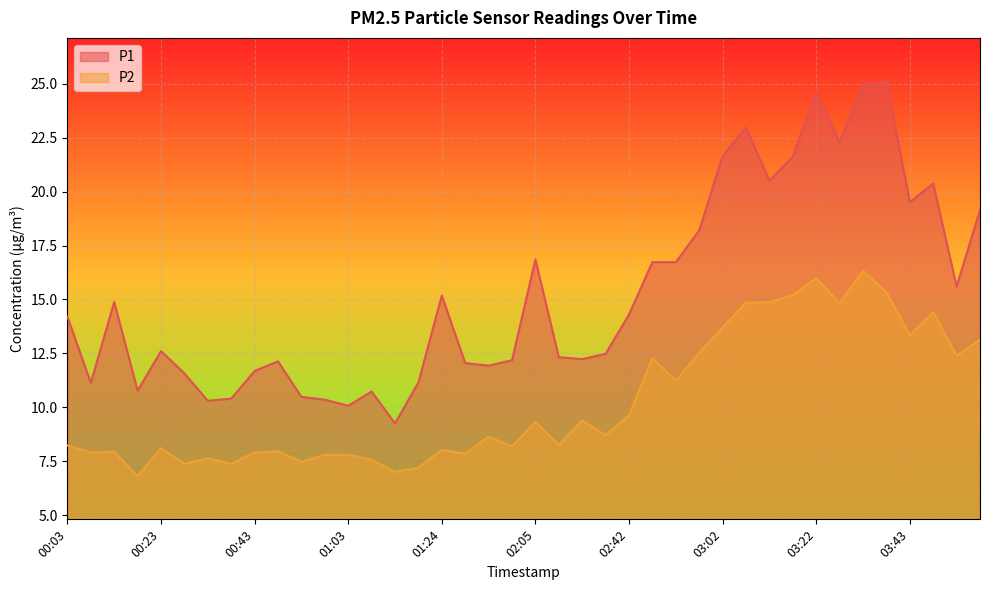

What is the approximate value of P2 at 03:12?

14.9